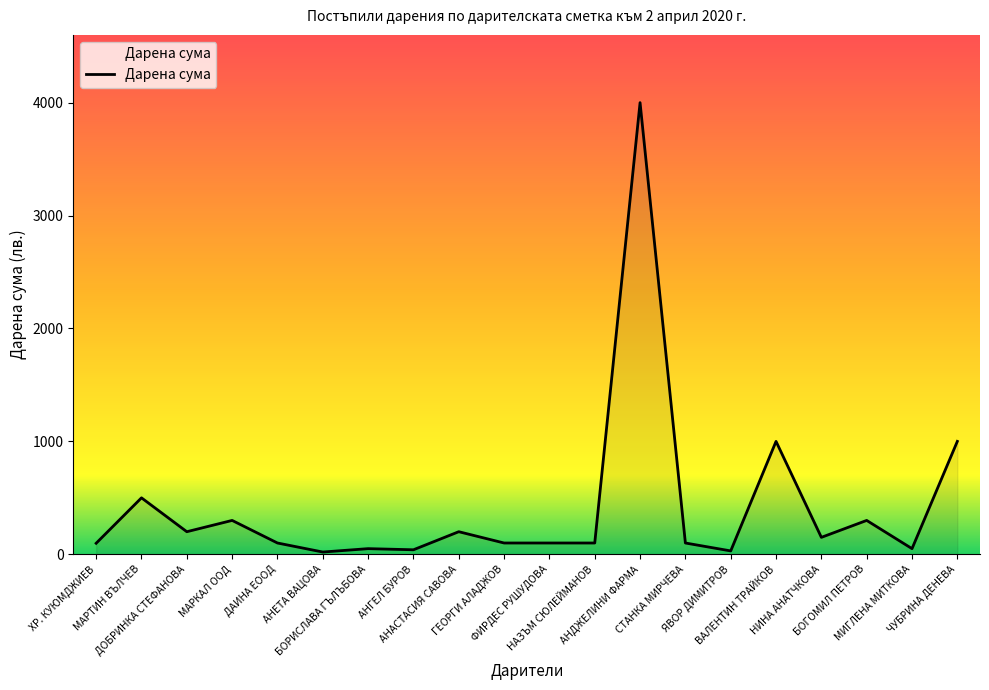

What is the maximum value shown in the chart?

4000.0